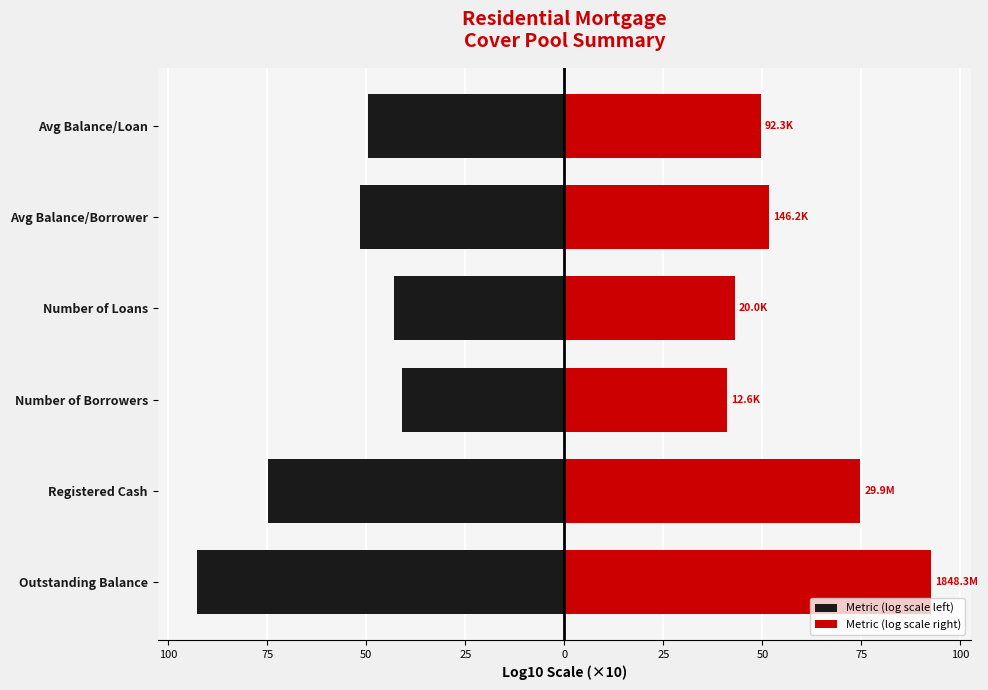

How many groups of bars are there?

6